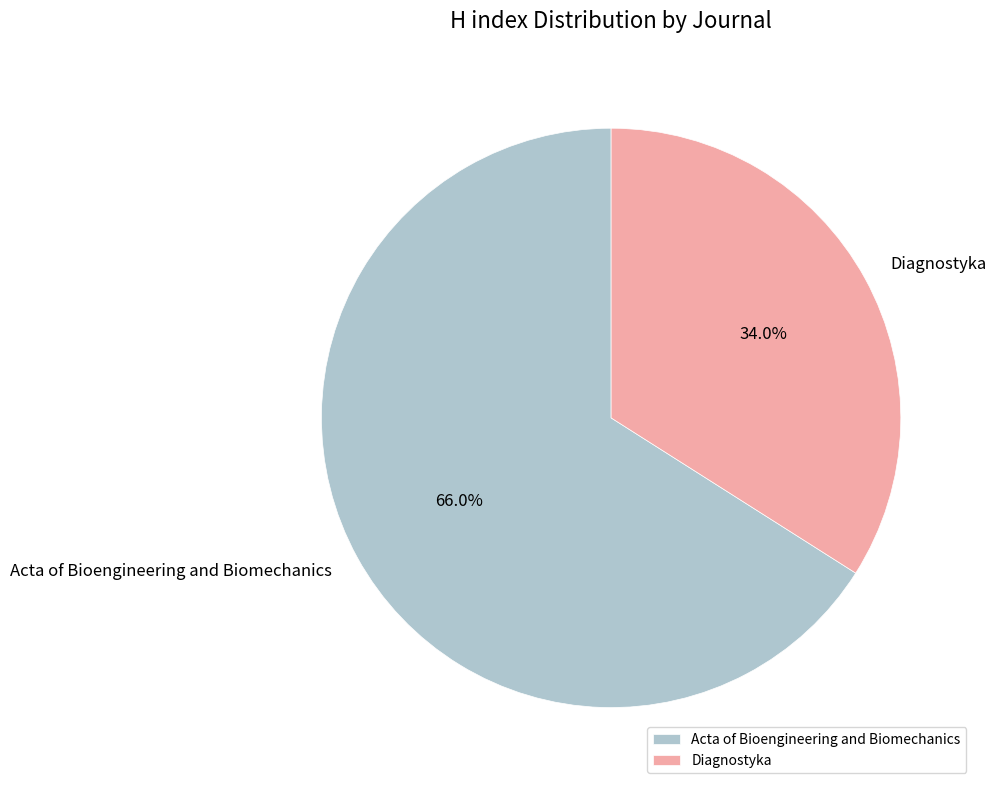

To the nearest percent, what is the difference between the largest and smallest slice percentages?

32%